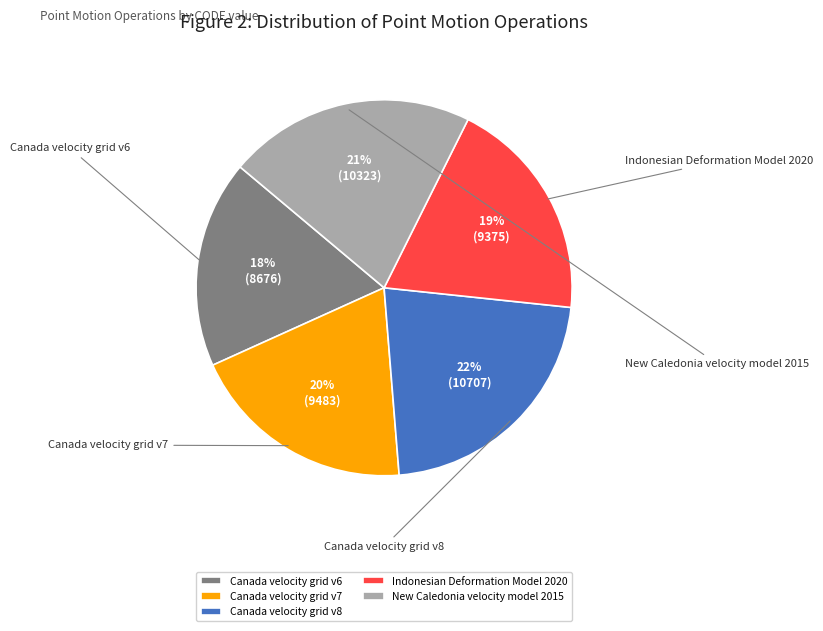

How many slices are in this pie chart?

5